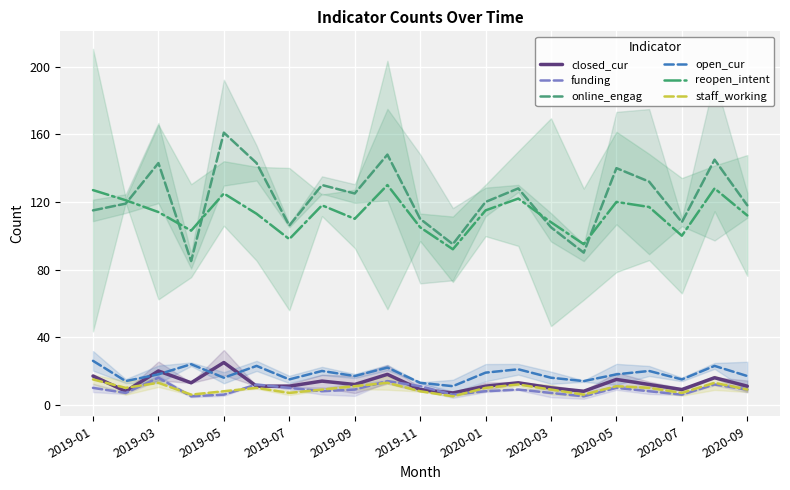

Count the number of data series in this chart.

6